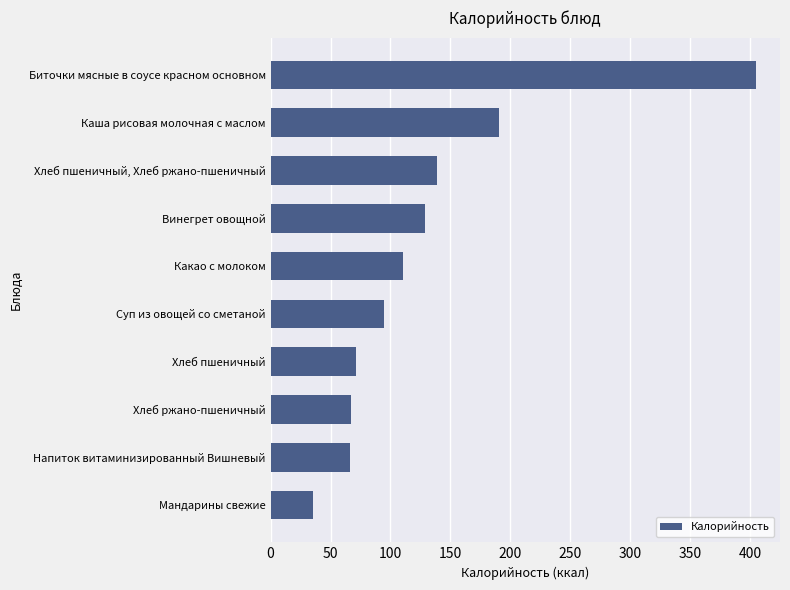

The chart shows a value of 404.6 at Биточки мясные в соусе красном основном. True or false?

True